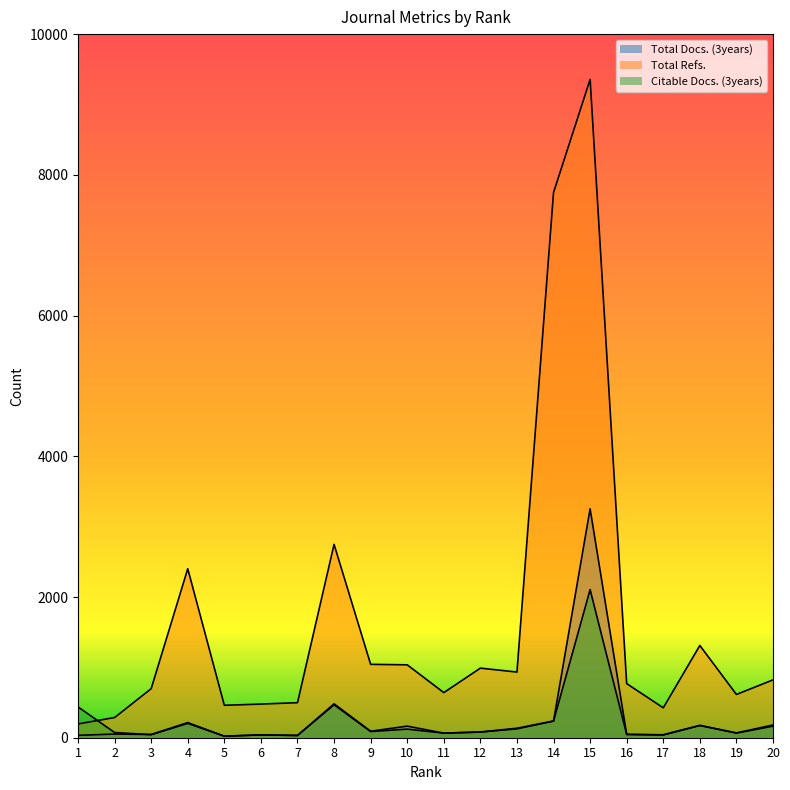

How many series are shown in this chart?

3